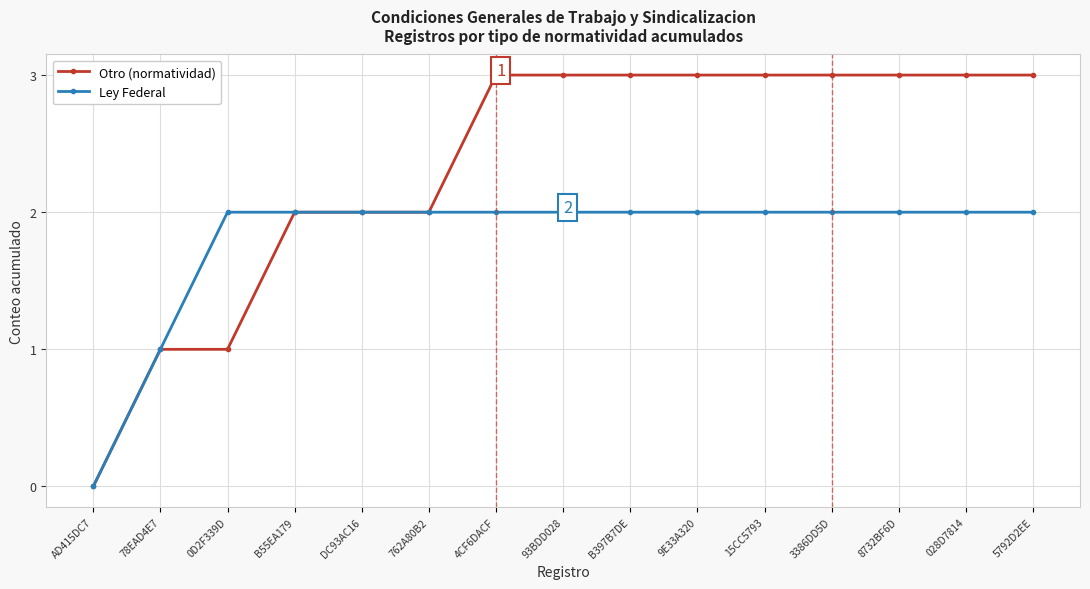

What is the difference between the Ley Federal values at 78EAD4E7 and 3386DD5D?

1